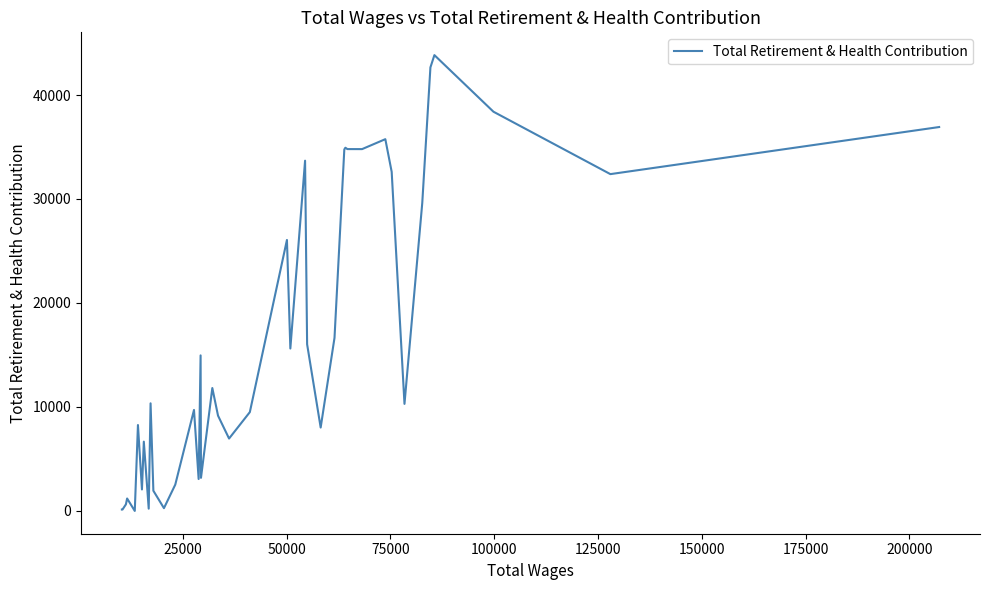

What is the difference between the maximum and minimum values?

43835